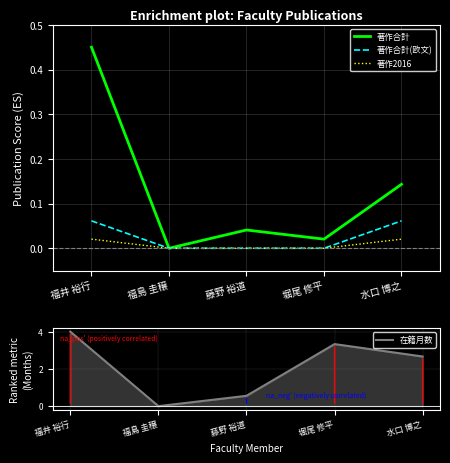

List the labels in order of 著作2016 value, largest first.

福井 裕行, 水口 博之, 福島 圭穣, 藤野 裕道, 堀尾 修平